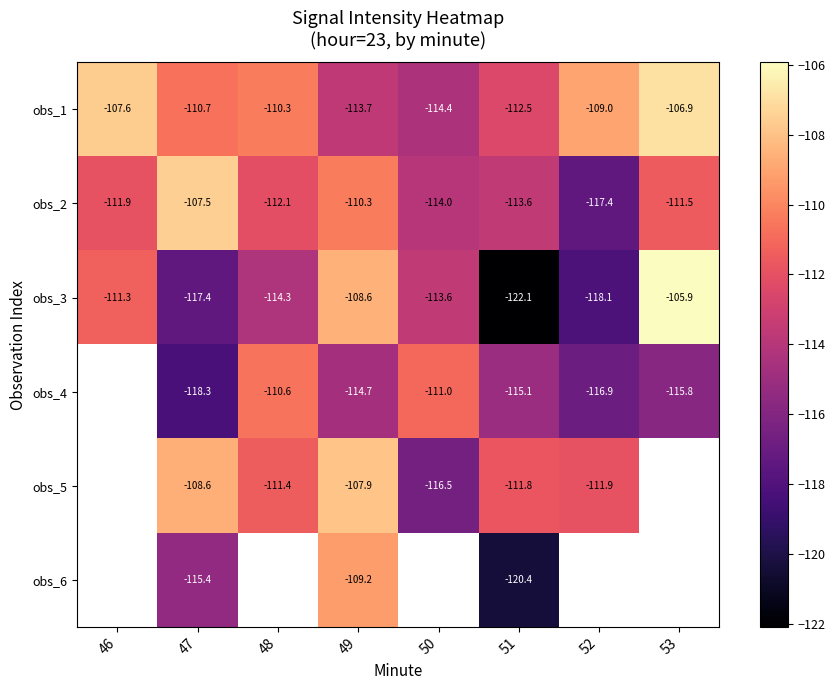

How many categories are shown in the chart?

8